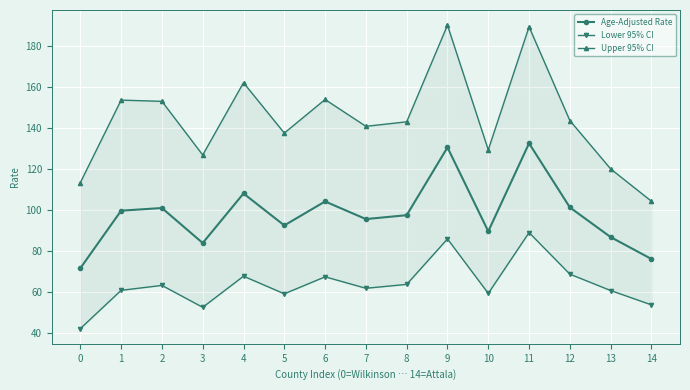

Rank the series by their maximum value, from highest to lowest.

Upper 95% CI, Age-Adjusted Rate, Lower 95% CI